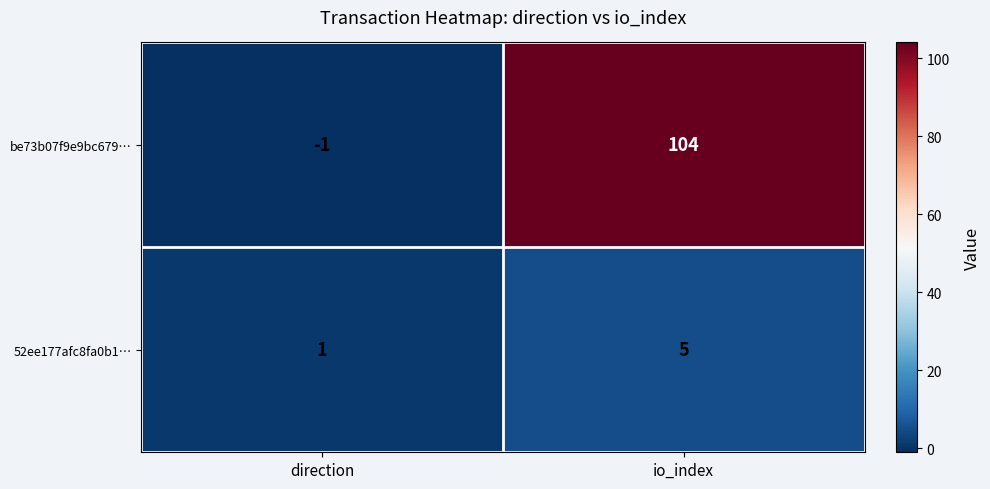

The value of be73b07f9e9bc679… at io_index is 104. True or false?

True